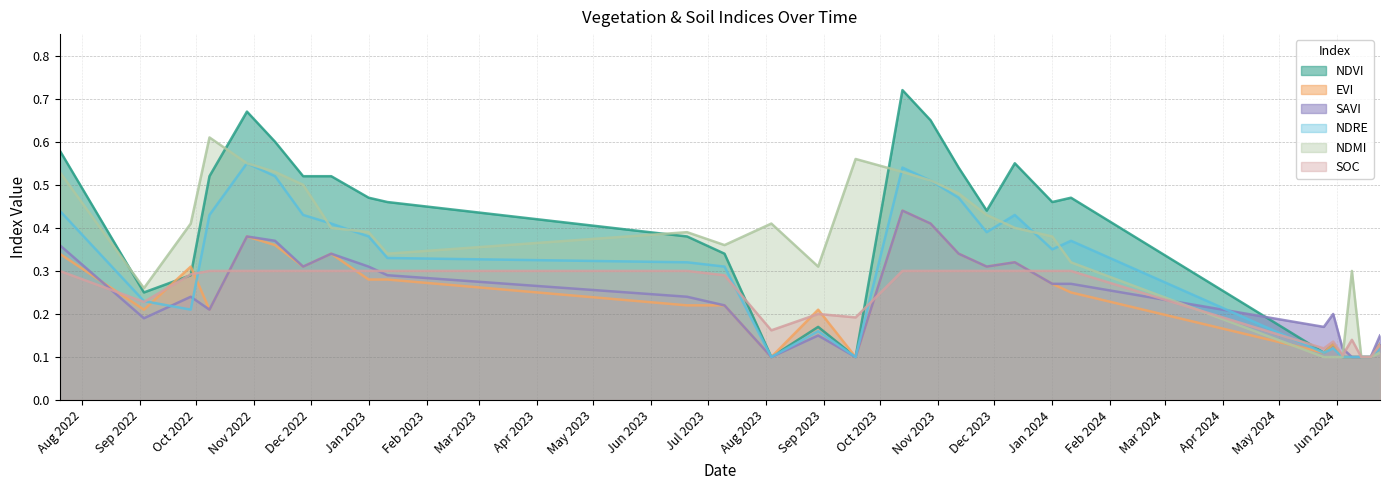

How many data points does each series have?

29